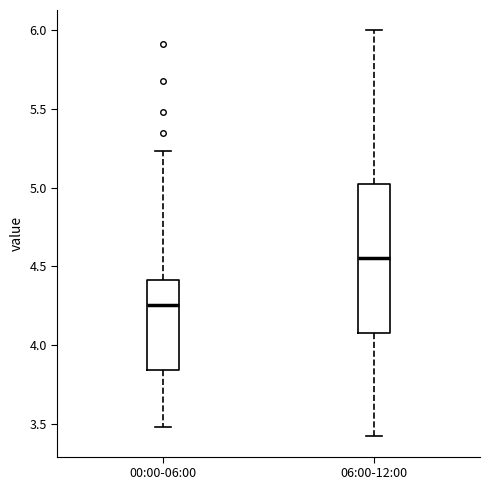

Reading left to right, transcribe this box plot: for each box, give where its median line is, the range the box spans, and where its two whiskers end, as read against the y-axis. The values are not printed on the chart, so give them approximately, as read against the axis.

00:00-06:00: median 4.25, box 3.85 to 4.40, whiskers 3.50 to 5.25
06:00-12:00: median 4.55, box 4.10 to 5.05, whiskers 3.40 to 6.00